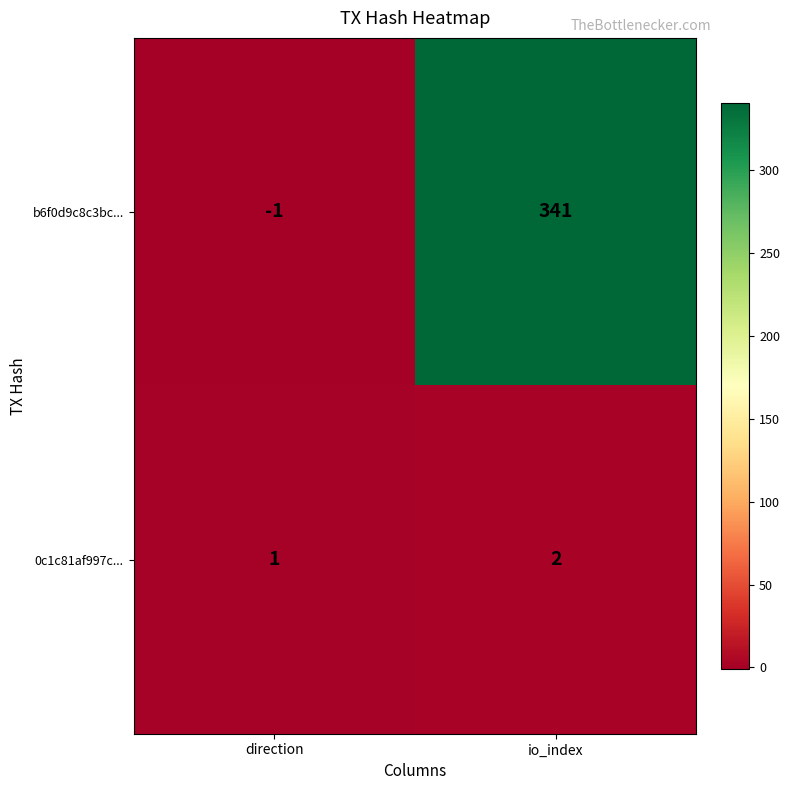

The value of b6f0d9c8c3bc... at io_index is 197. True or false?

False